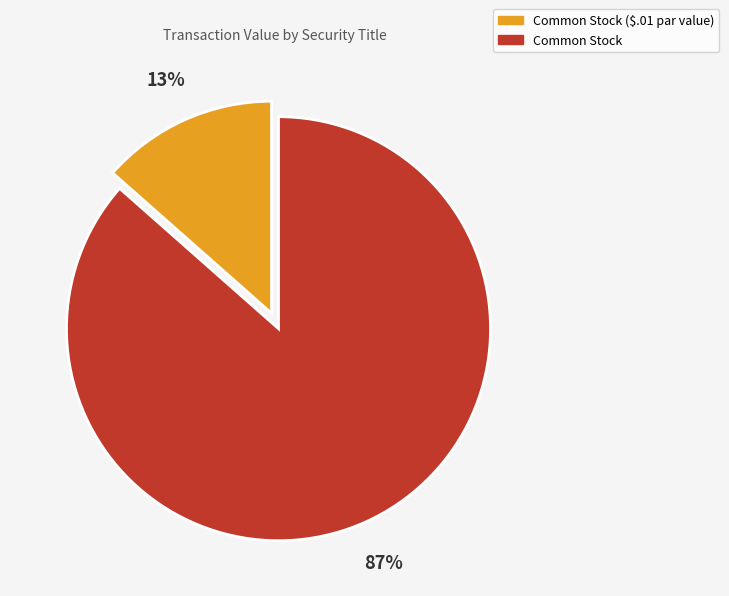

Is there a majority slice in this chart?

Yes